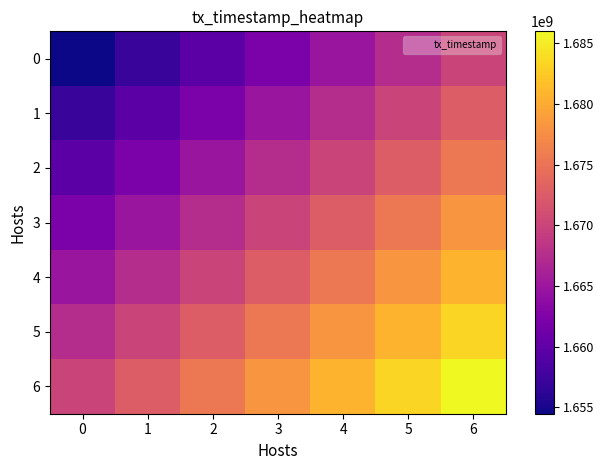

List the series in order of their overall mean, lowest first.

0, 1, 2, 3, 4, 5, 6